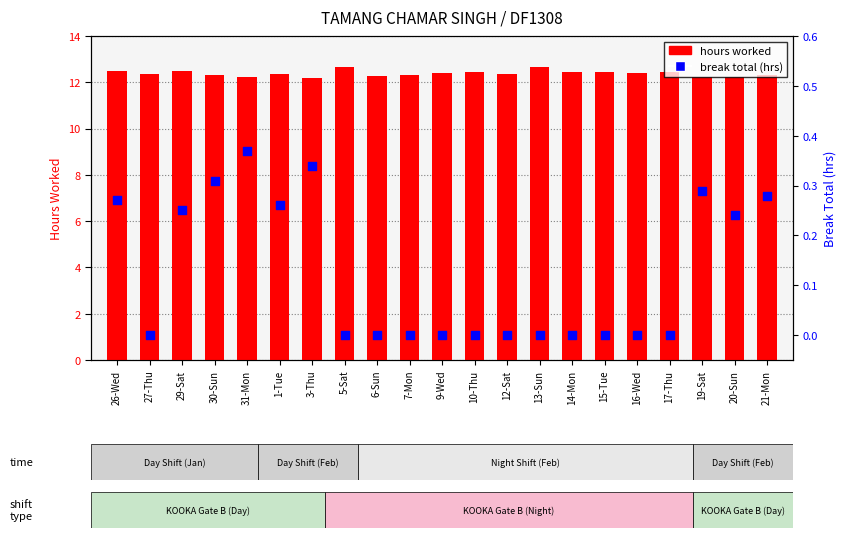

Is the value of break total at 31-Mon greater than the value of hours worked at 29-Sat?

No